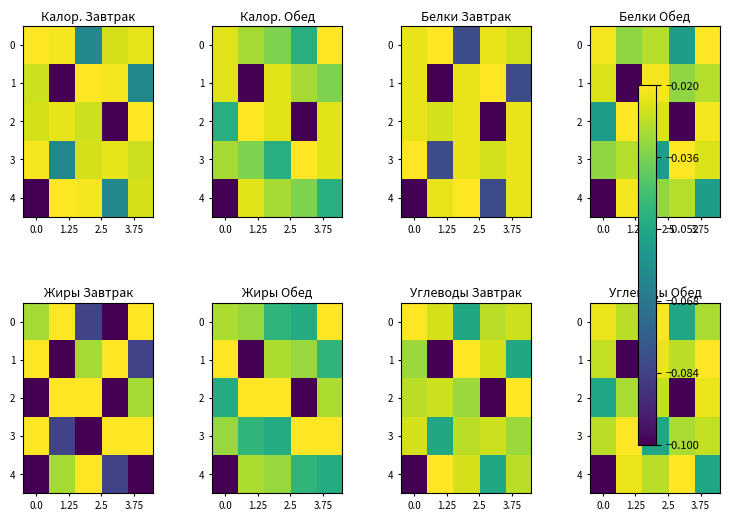

The 3 series shows -0.0 at 0.0. True or false?

False